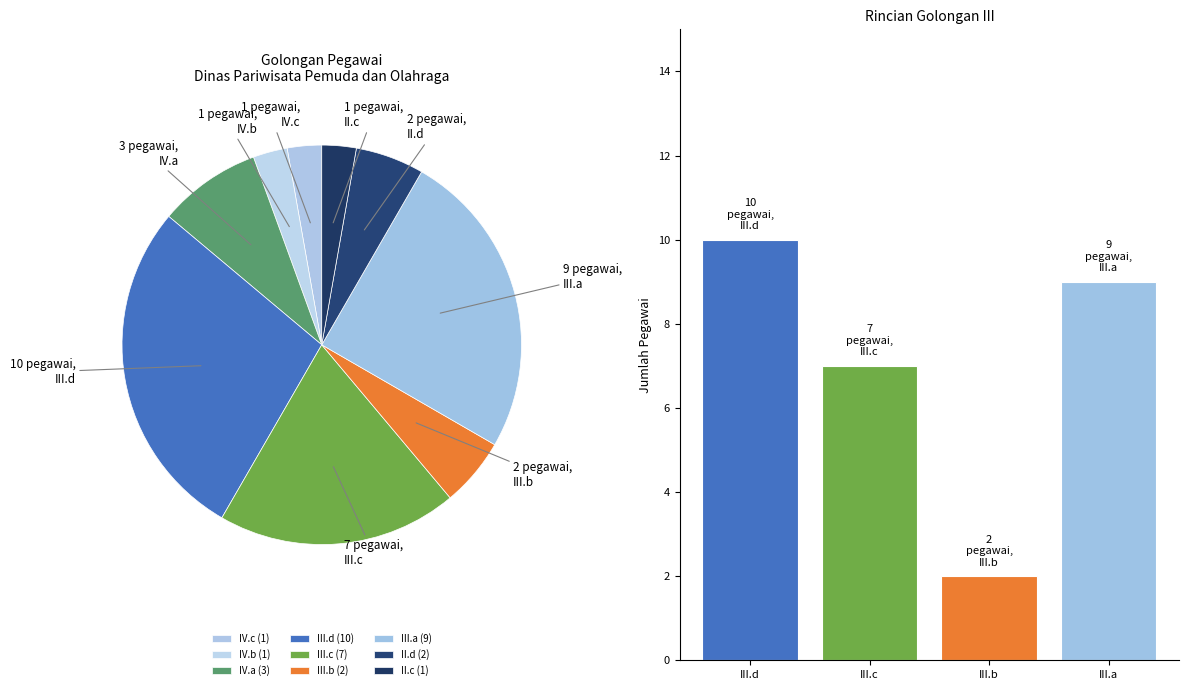

To the nearest percent, what is the average slice percentage?

11%